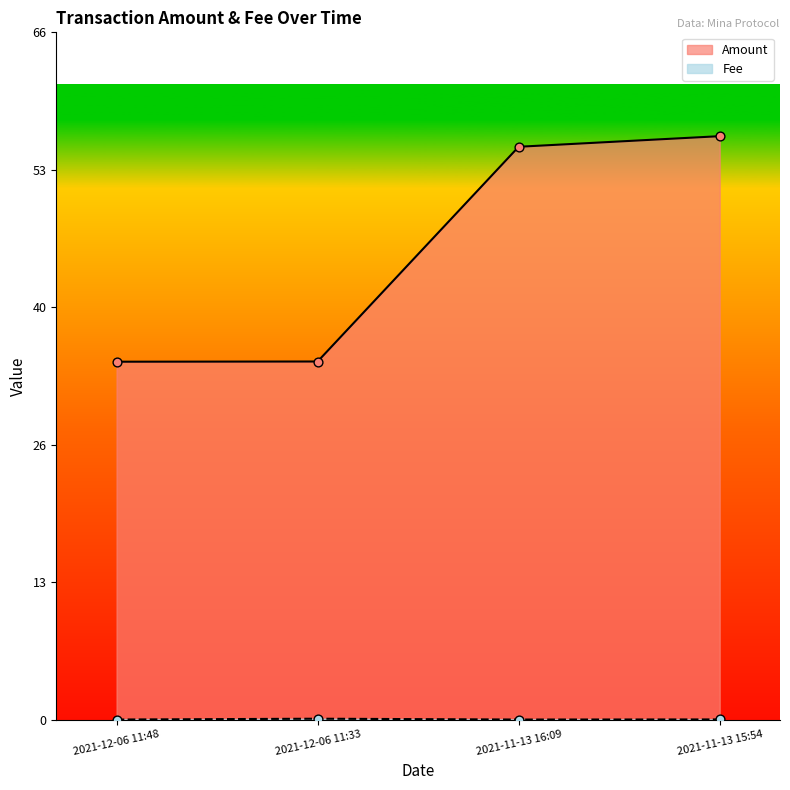

At how many categories does at least one series exceed 54?

2